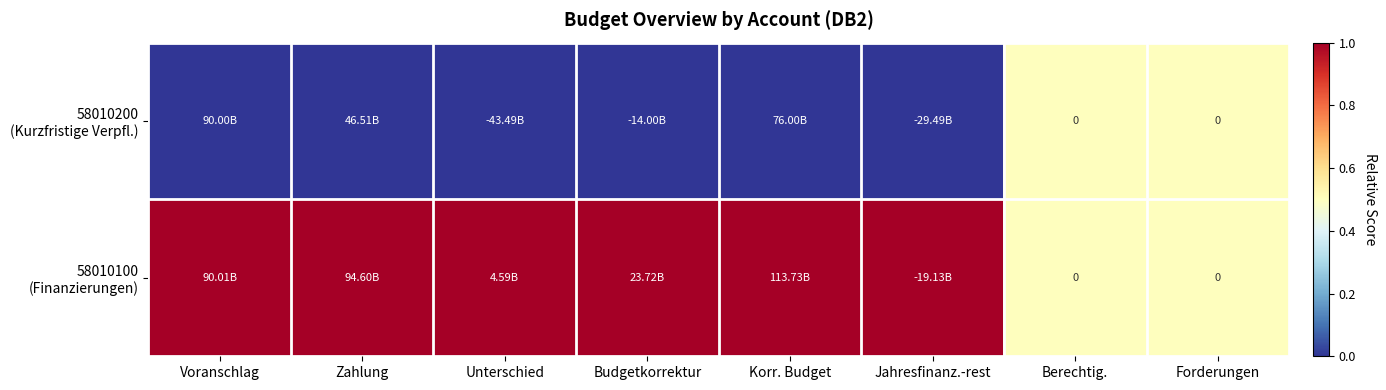

Is the value of 58010200 (Kurzfristige Verpfl.) at Voranschlag greater than the value of 58010100 (Finanzierungen) at Korr. Budget?

No